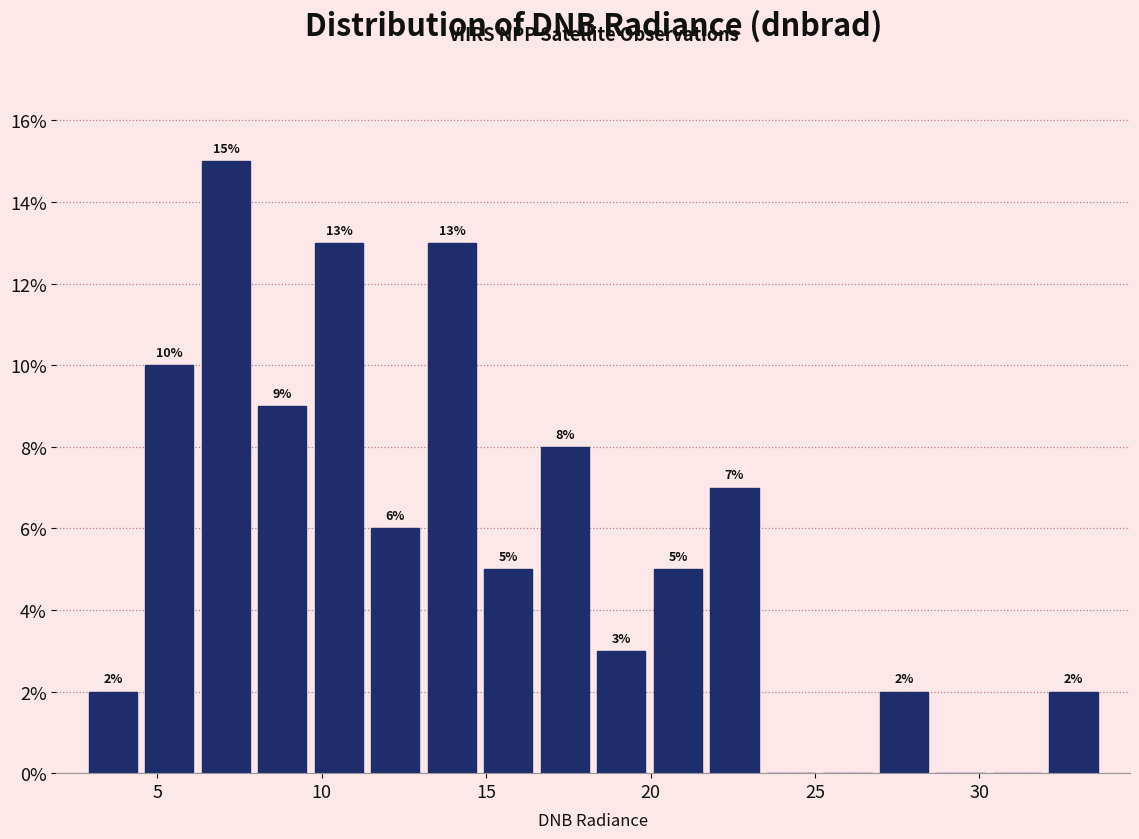

Around what value on the x-axis is the tallest bar? Give the approximate position of its centre, as read against the axis.

7.0